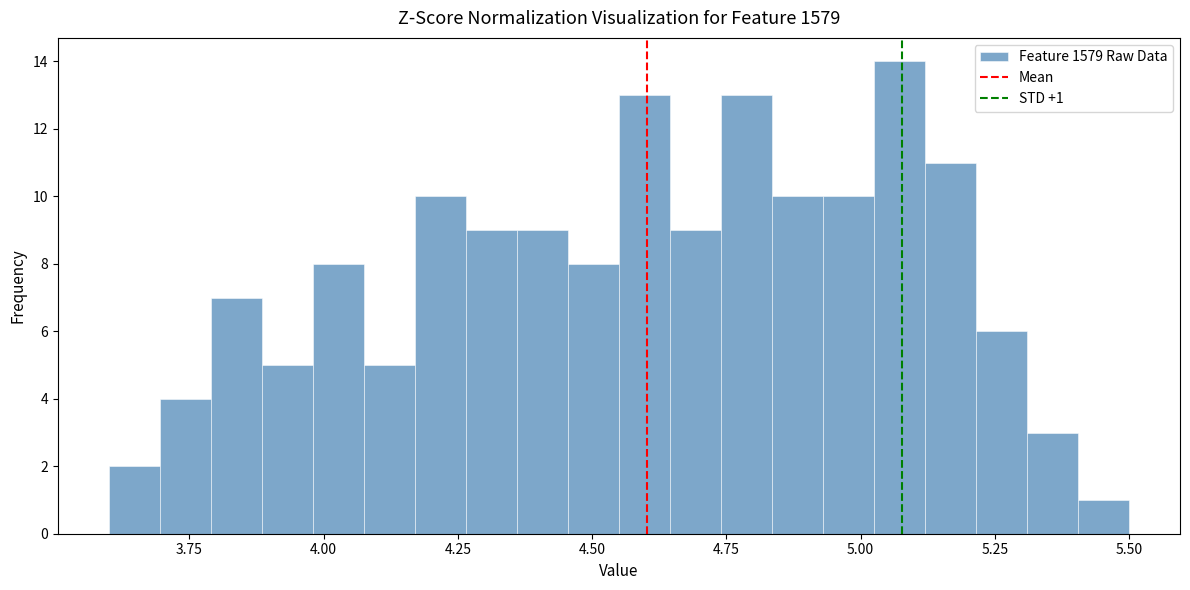

Around what value on the x-axis is the tallest bar? Give the approximate position of its centre, as read against the axis.

5.05